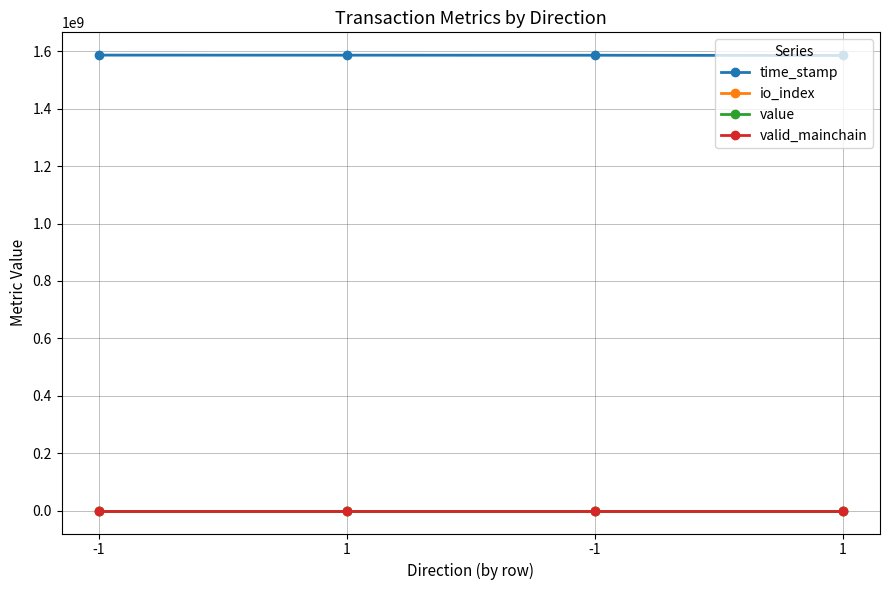

Is this an area chart (filled region under the line)?

No